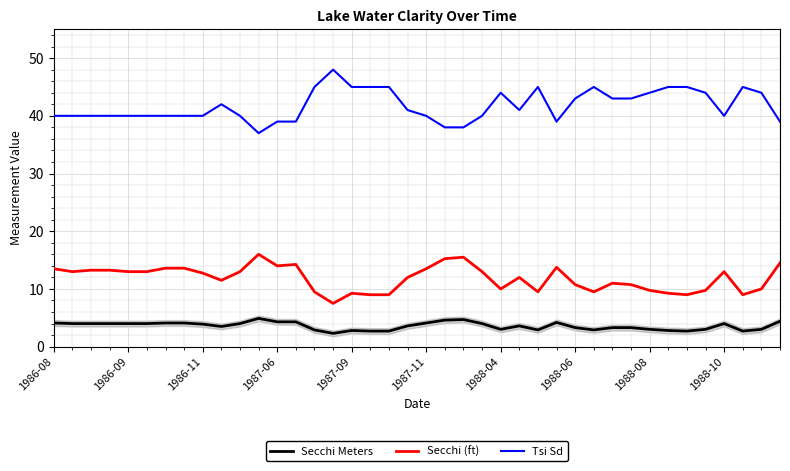

Which series has the widest spread of values?

Tsi Sd